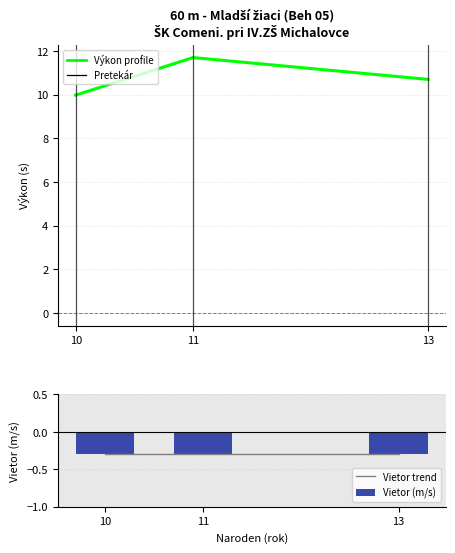

Rank the series at 11 from highest to lowest value.

Výkon (s), Vietor trend, Vietor (m/s)